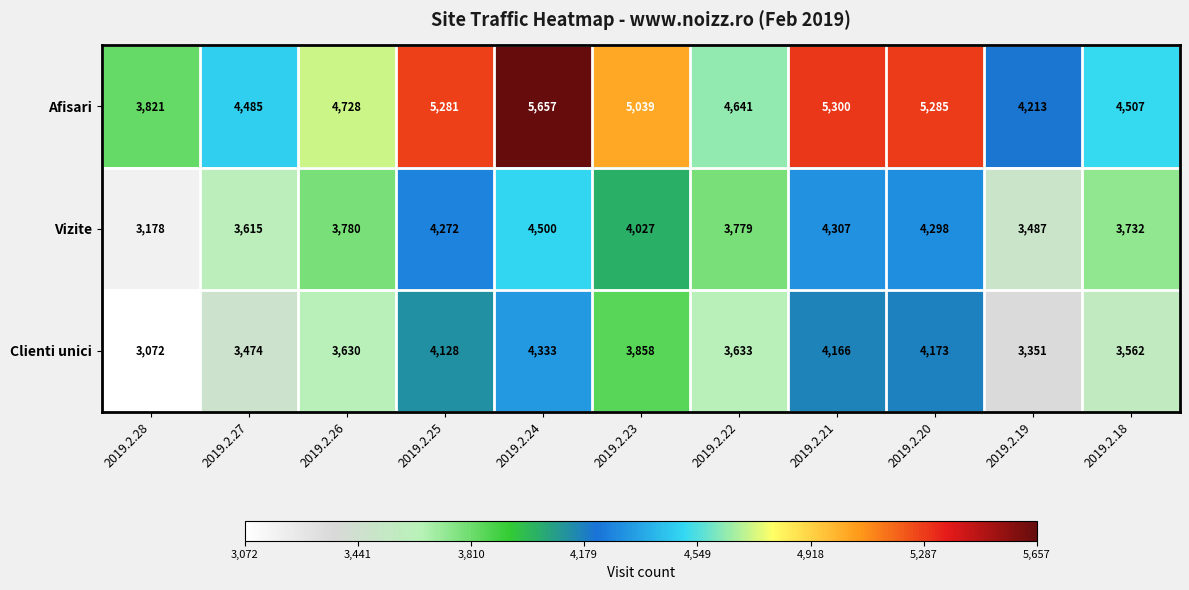

What is the minimum value shown in the chart?

3072